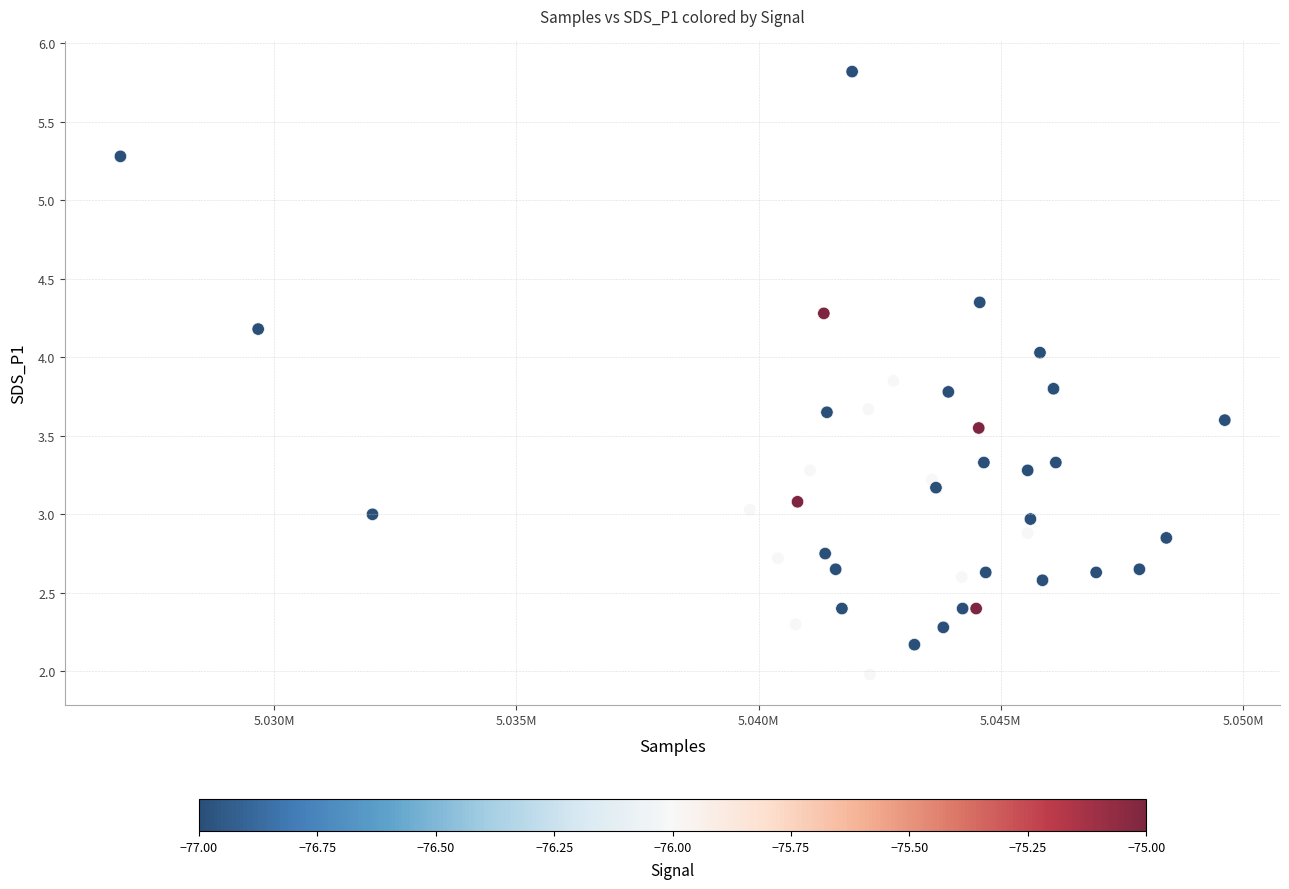

What is the range of X values (max minus min)?

22792.0